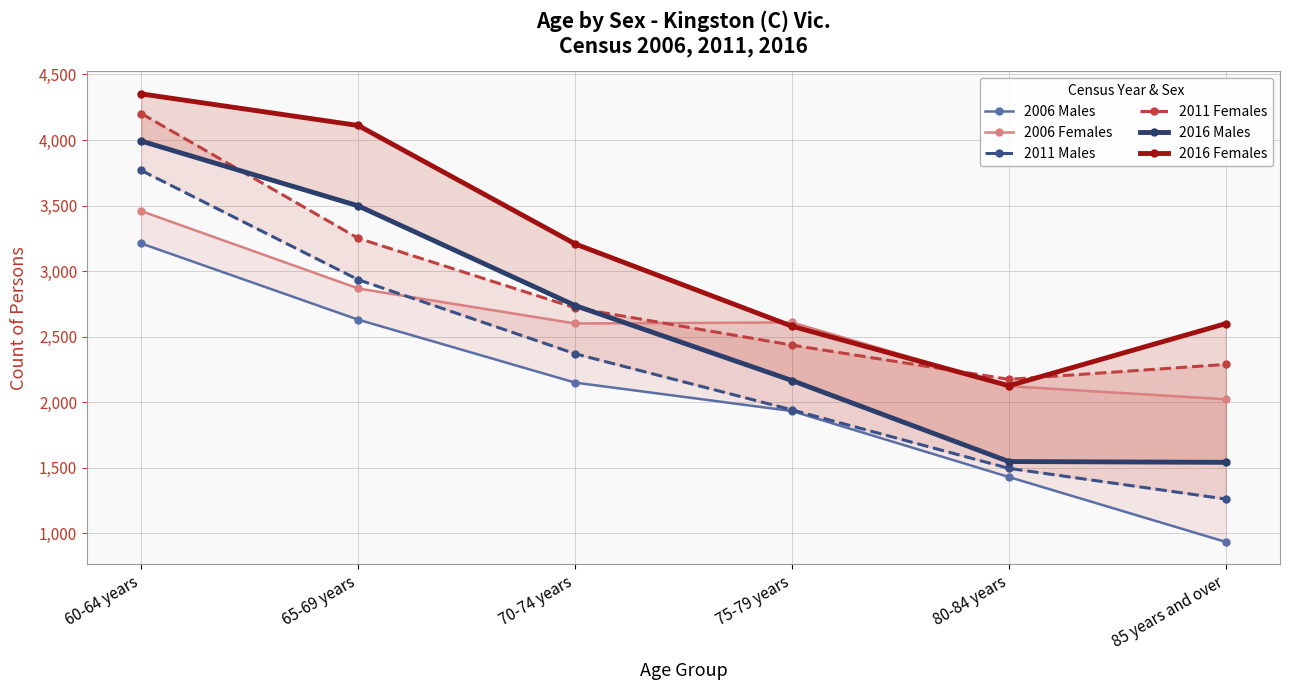

What is the spread (max minus min) of values at 65-69 years?

1481